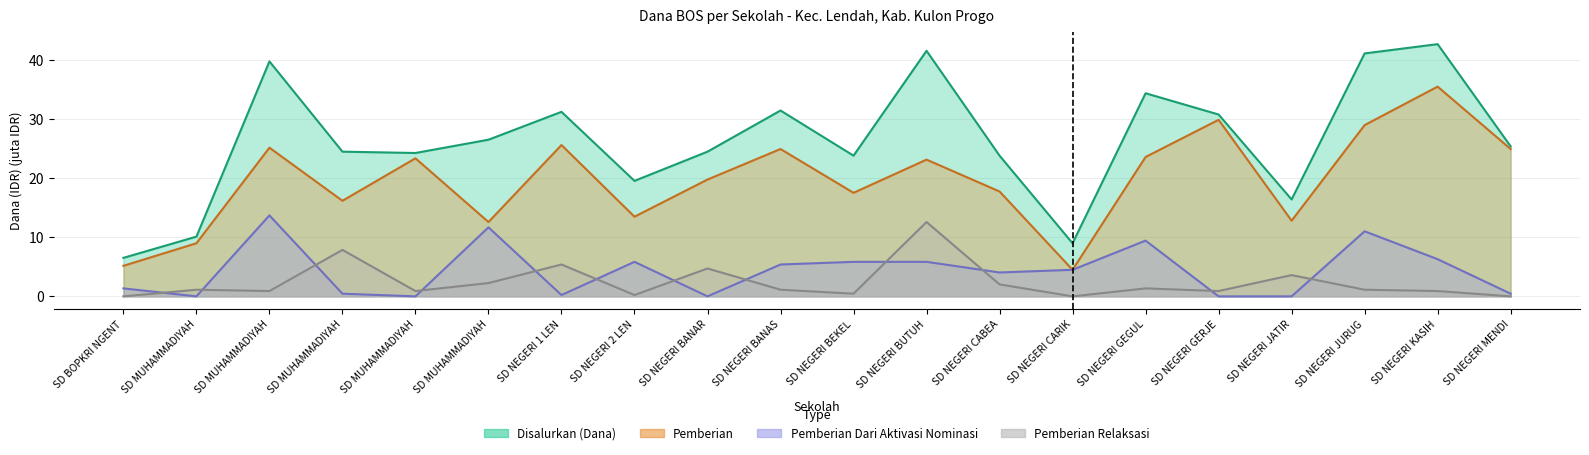

Does the chart have visible grid lines?

Yes